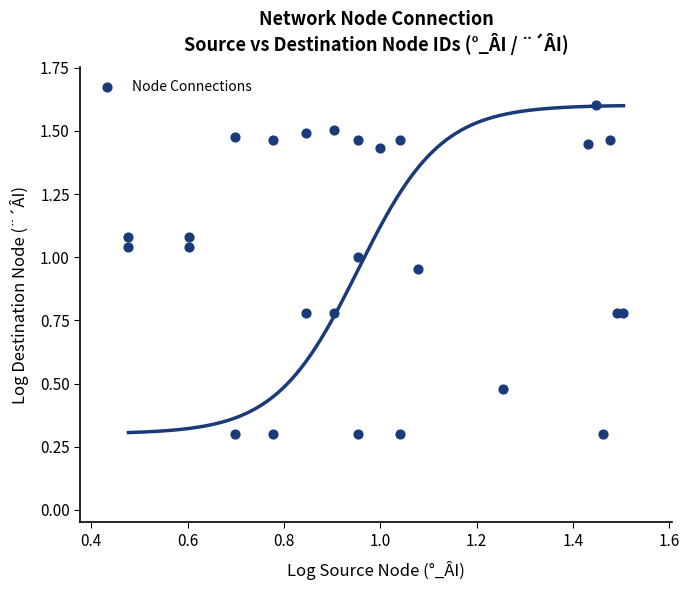

What is the range of Y values (max minus min)?

1.3